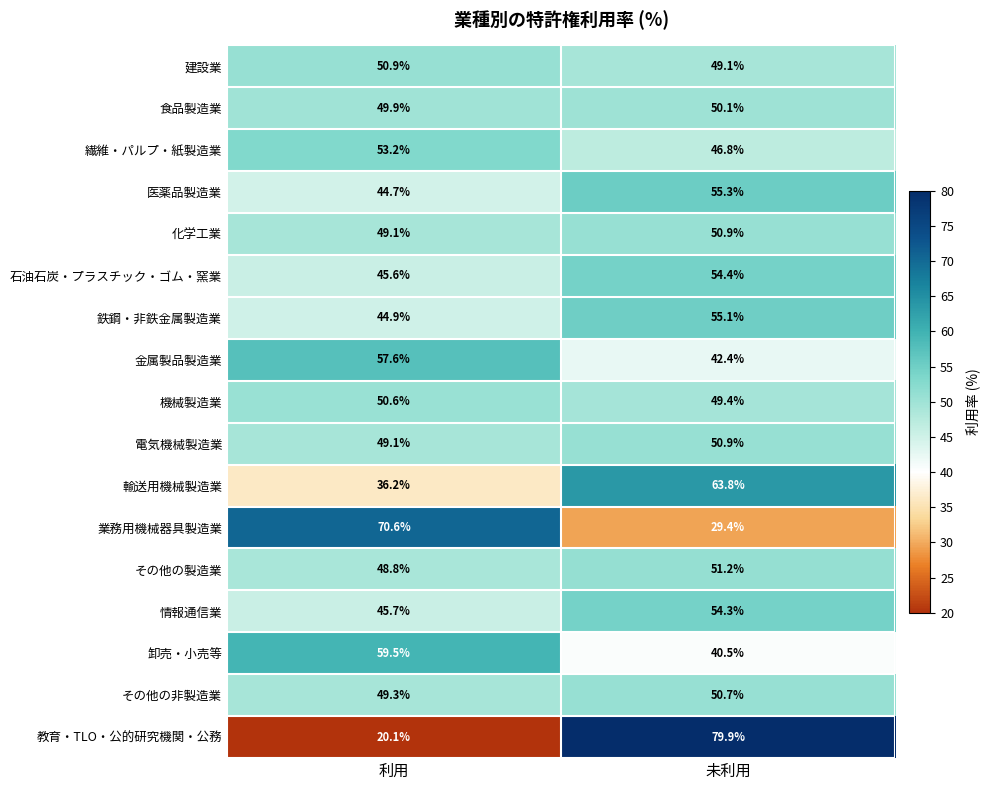

Where is 情報通信業 nearest to the value 50?

利用